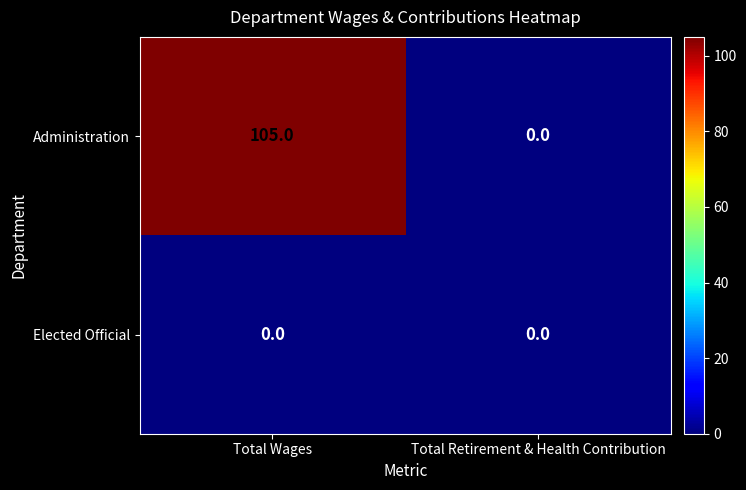

Rank the series by their maximum value, from highest to lowest.

Administration, Elected Official